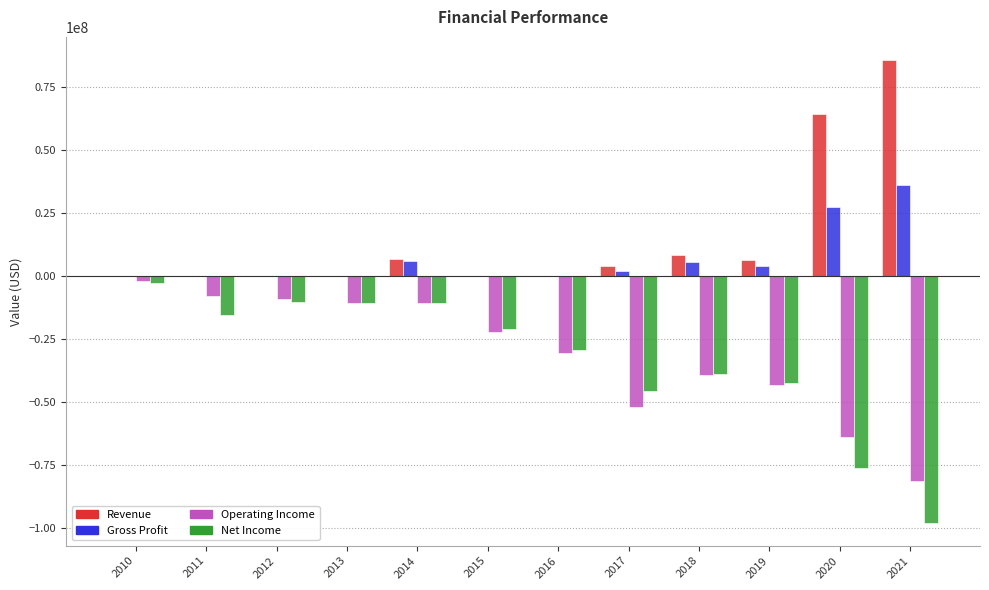

Is the value of Operating Income at 2014 greater than the value of Revenue at 2010?

No